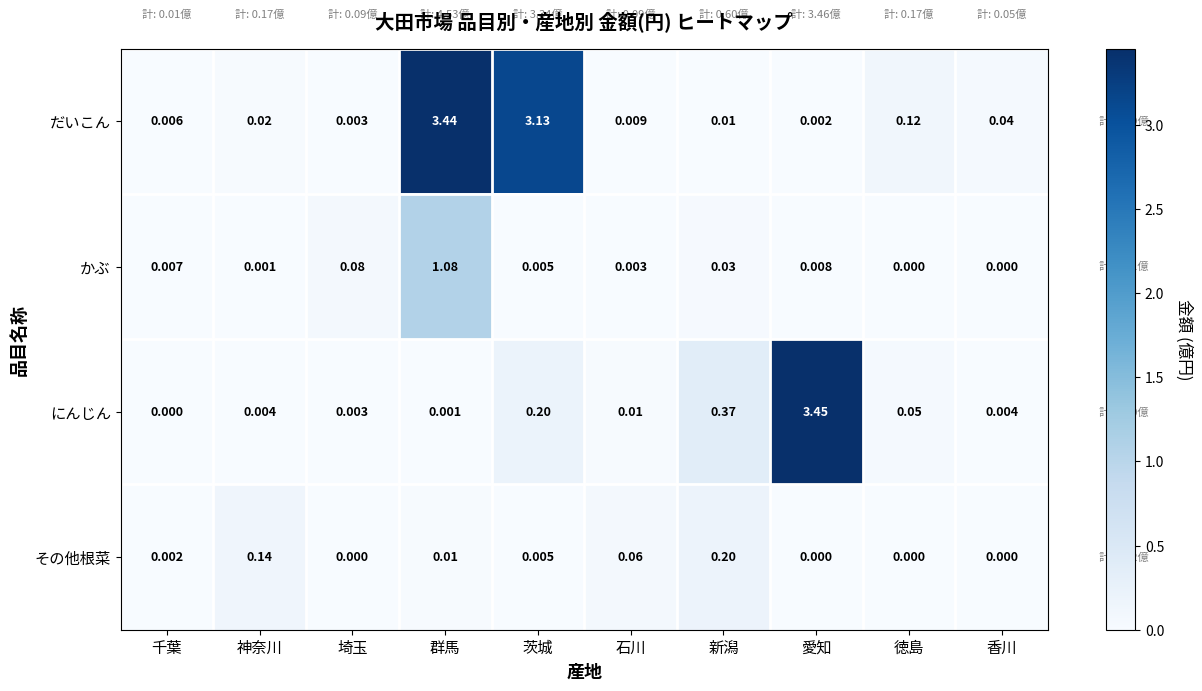

Which series has the largest total across all categories?

だいこん